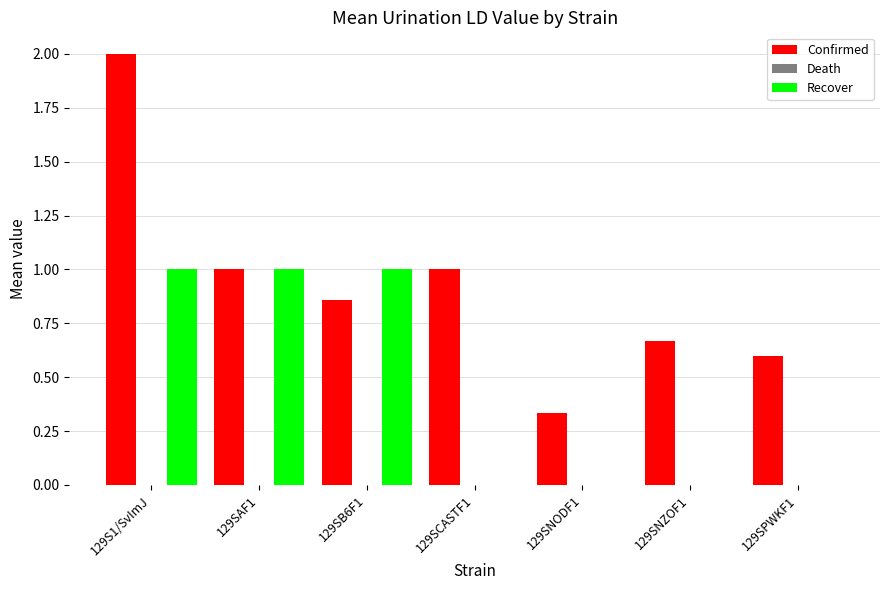

At which category is the sum across all series the highest?

129S1/SvImJ